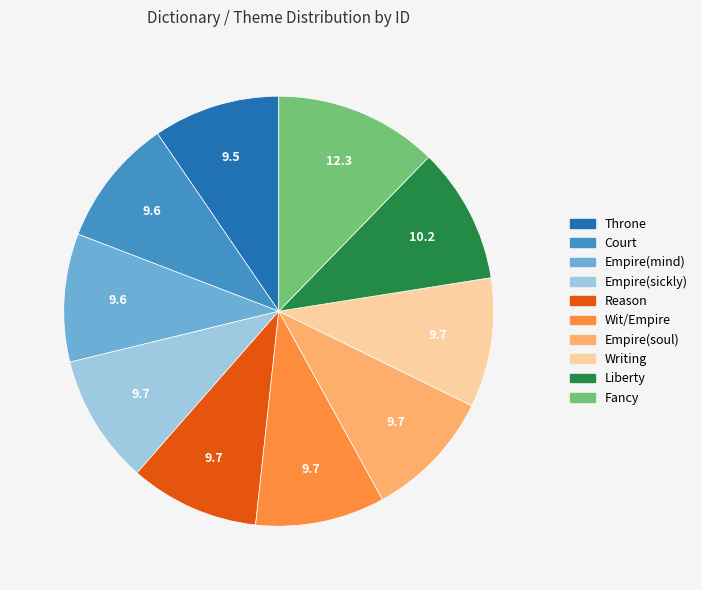

The Writing slice represents 2% of the pie. True or false?

False